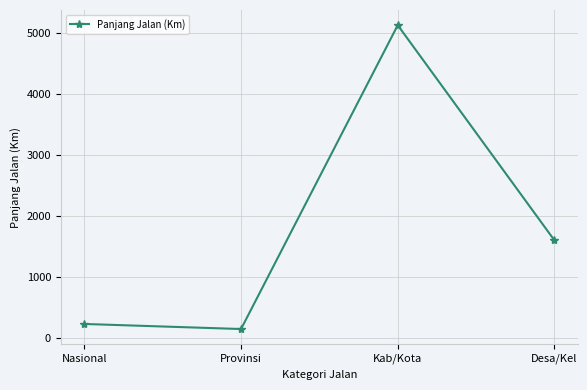

Approximately how many times larger is the value at Kab/Kota compared to Nasional?

22.9